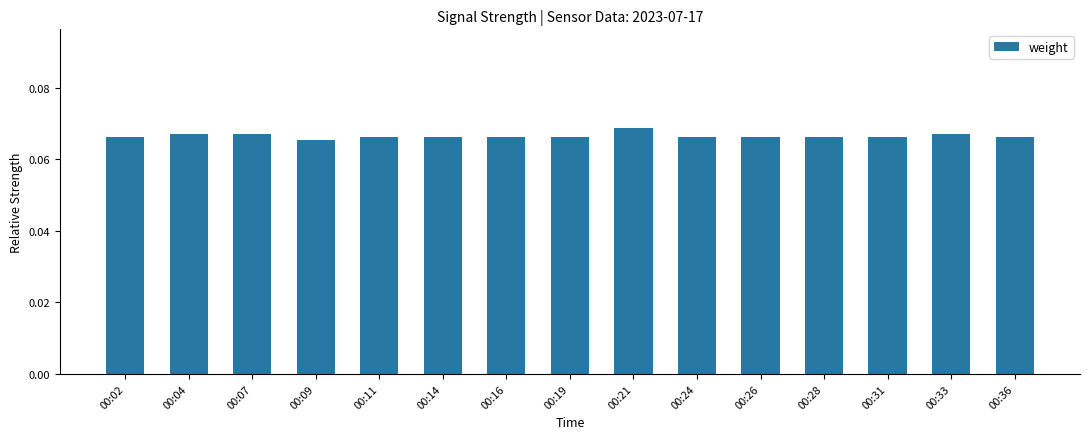

Which label corresponds to the smallest value in the chart?

00:09